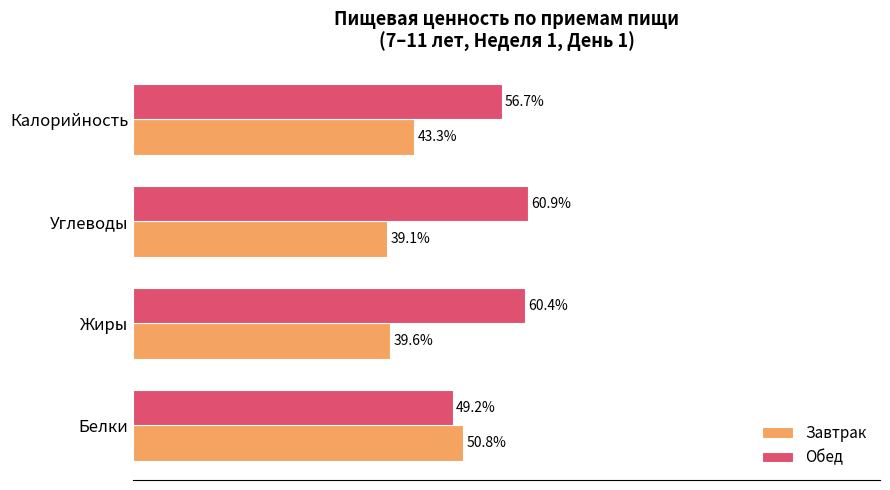

Which label corresponds to the largest value in the chart?

Углеводы